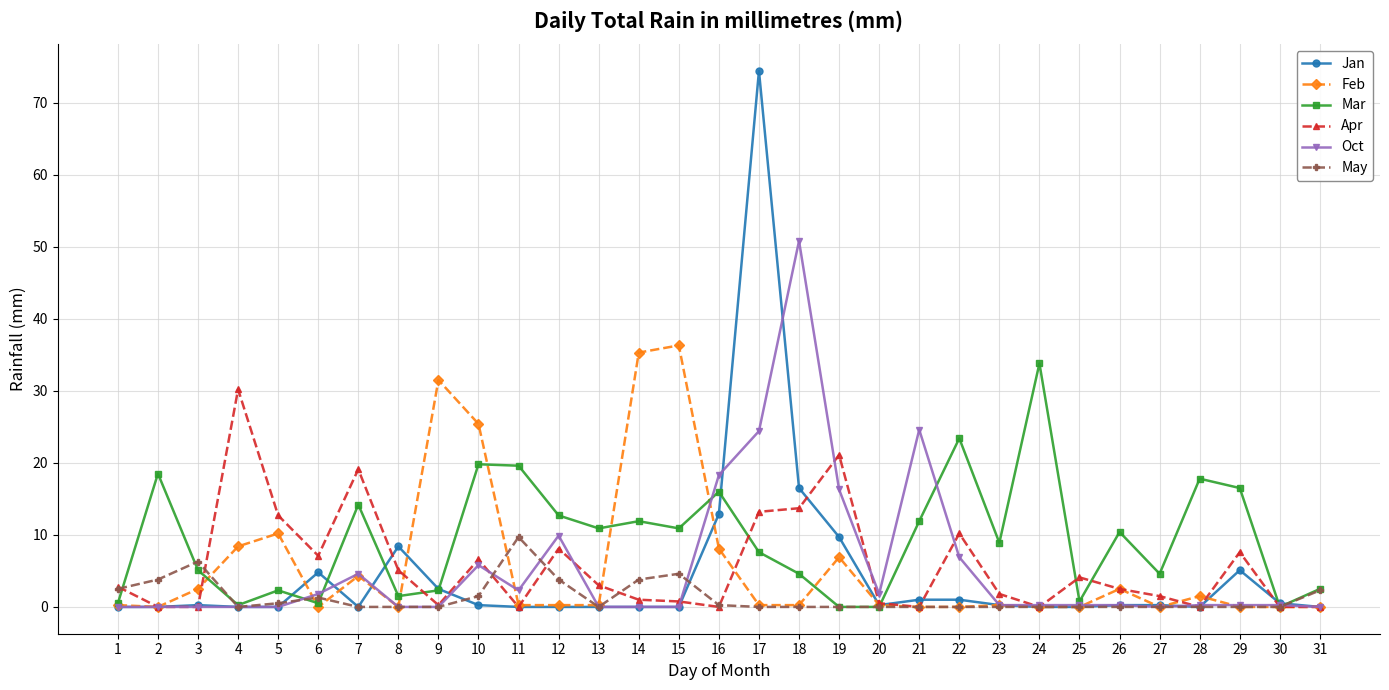

At which category does the chart reach its peak across all series?

17